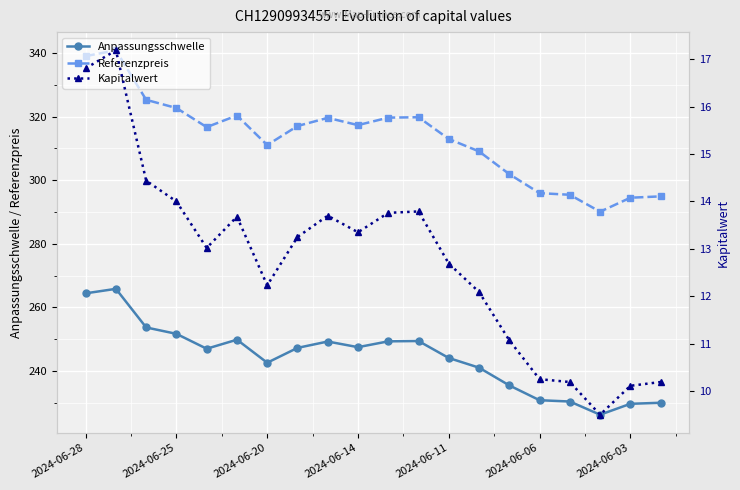

List the series in order of their overall mean, highest first.

Referenzpreis, Anpassungsschwelle, Kapitalwert